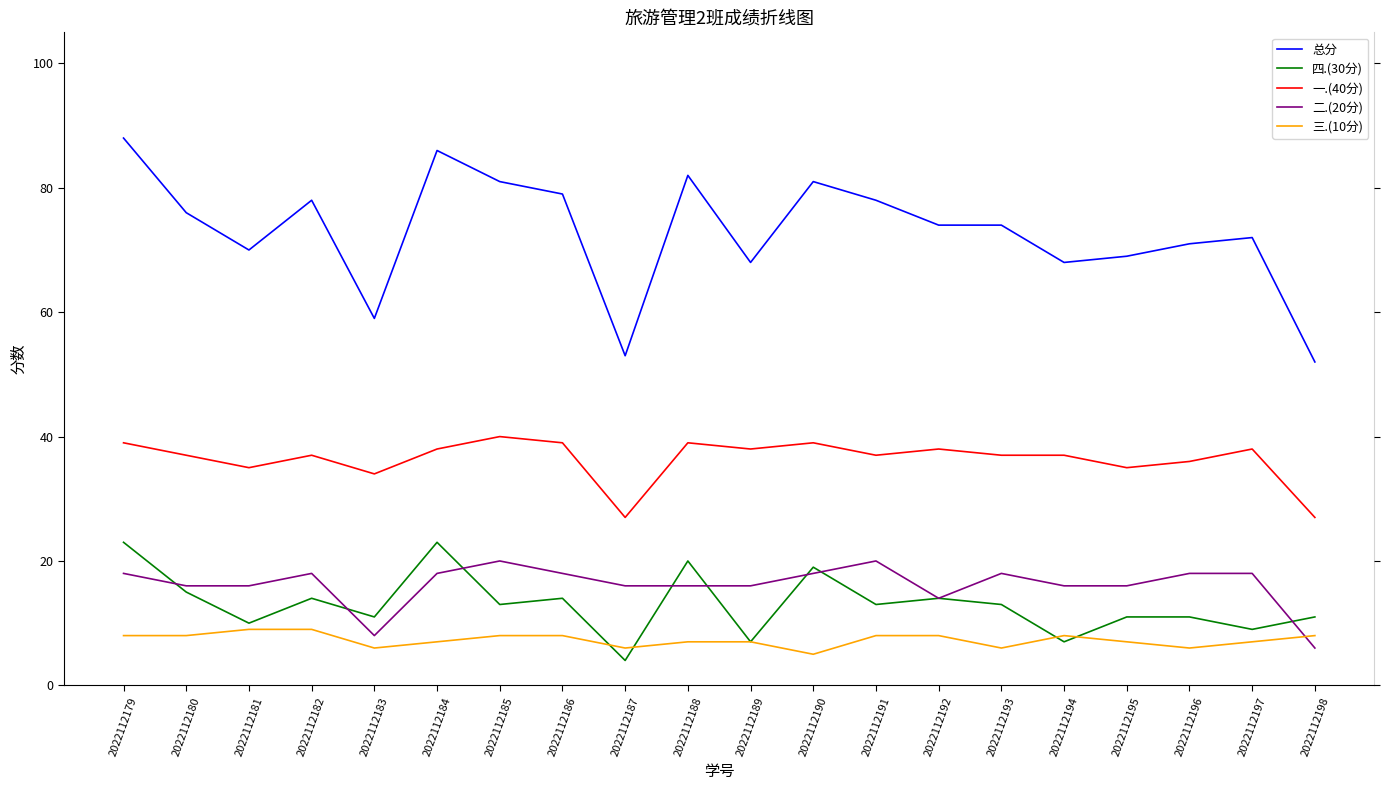

Rank the series by their maximum value, from lowest to highest.

三.(10分), 二.(20分), 四.(30分), 一.(40分), 总分